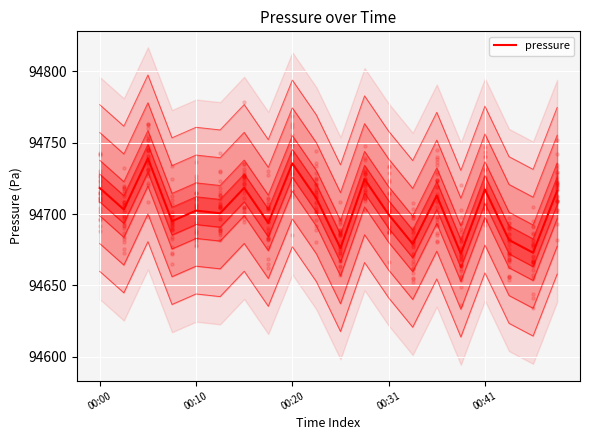

What is the change in value from 10 to 11?

+48.4